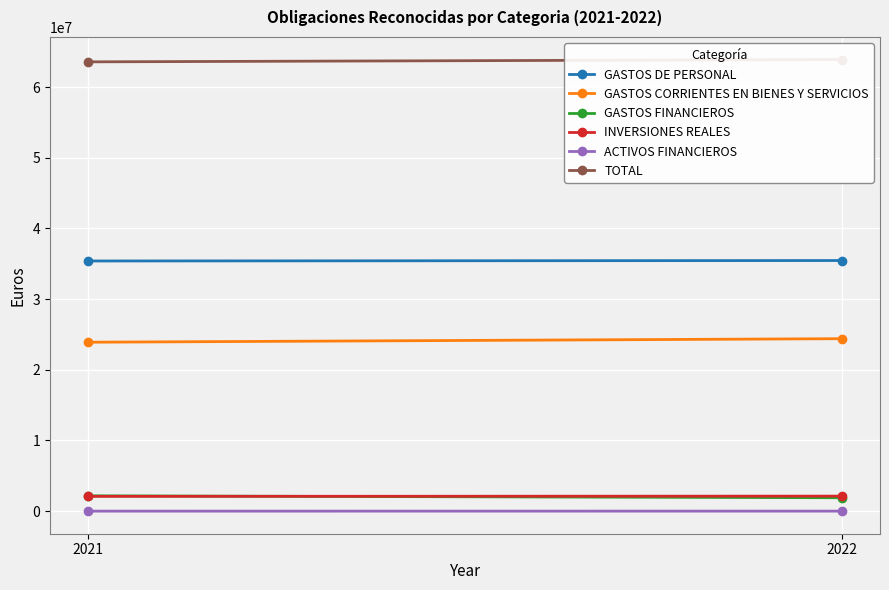

What is the difference between the GASTOS CORRIENTES EN BIENES Y SERVICIOS values at 2022 and 2021?

500031